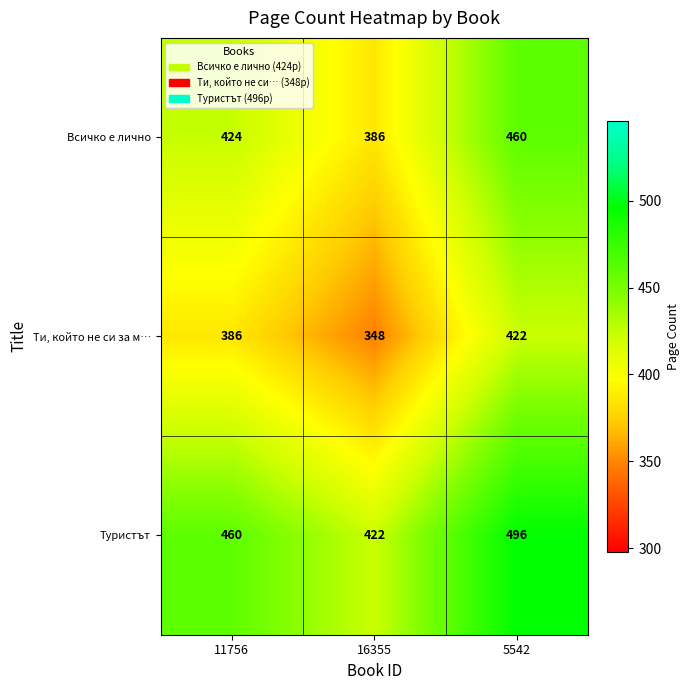

Rank the series by their average value, from highest to lowest.

Туристът, Всичко е лично, Ти, който не си за м…